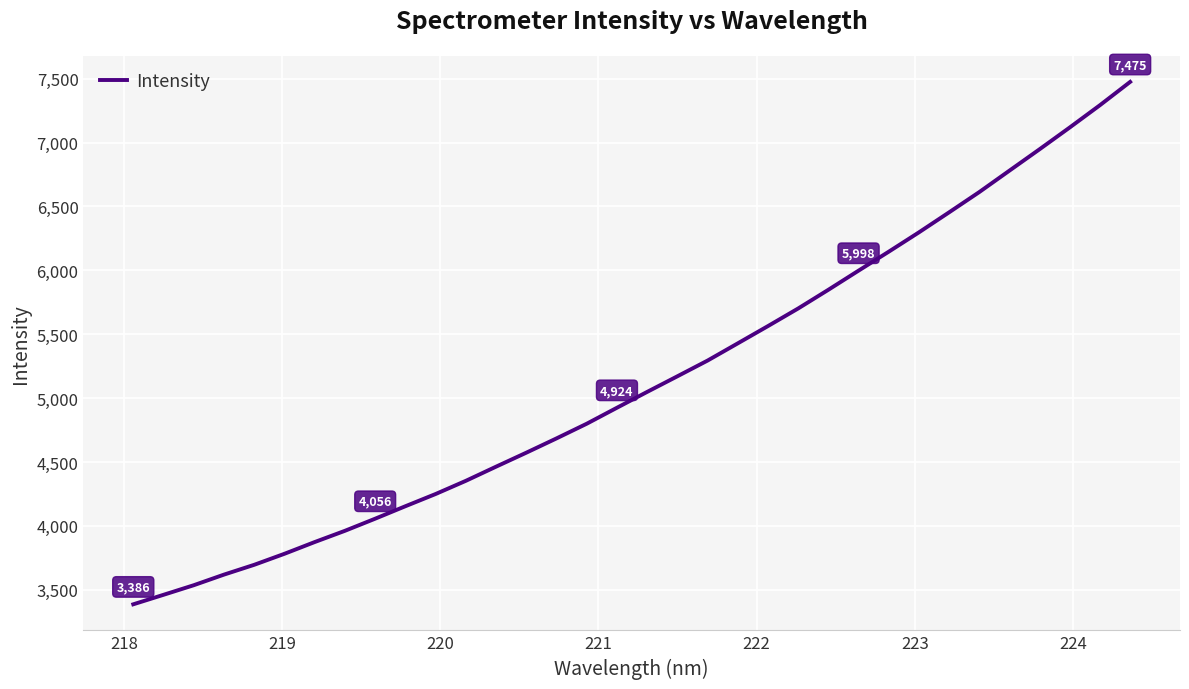

What is the smallest value displayed?

3386.0